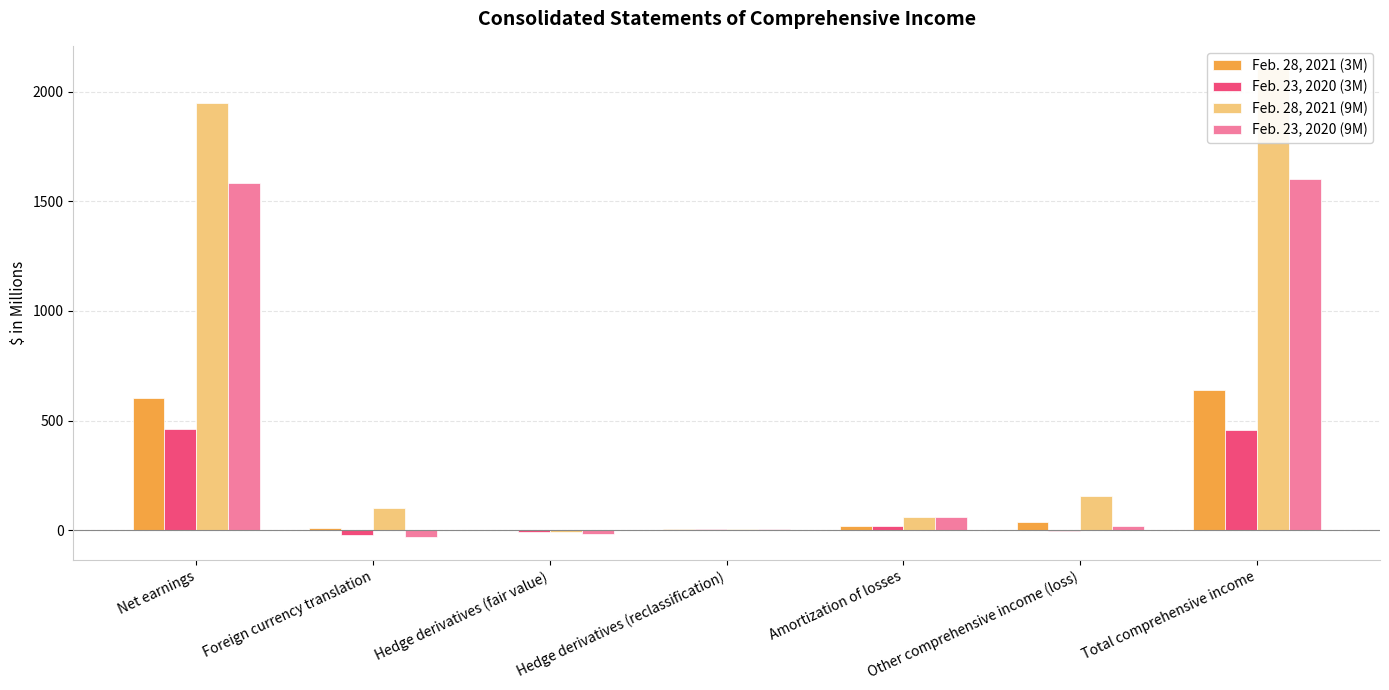

How many bars are there in total?

28